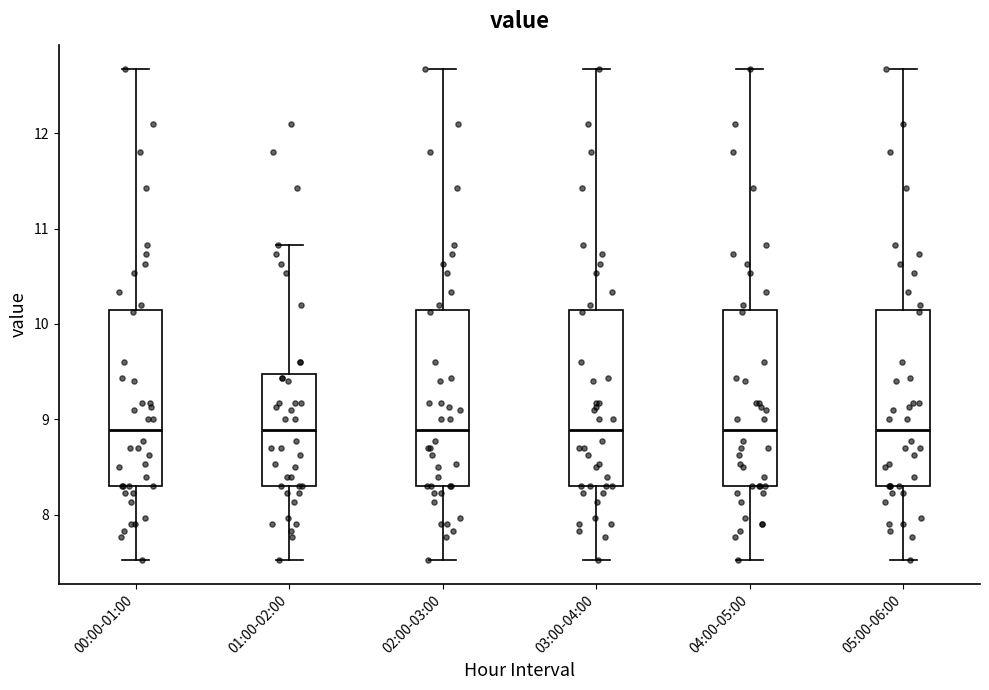

Reading left to right, transcribe this box plot: for each box, give where its median line is, the range the box spans, and where its two whiskers end, as read against the y-axis. The values are not printed on the chart, so give them approximately, as read against the axis.

00:00-01:00: median 8.9, box 8.3 to 10.1, whiskers 7.5 to 12.7
01:00-02:00: median 8.9, box 8.3 to 9.5, whiskers 7.5 to 10.8
02:00-03:00: median 8.9, box 8.3 to 10.1, whiskers 7.5 to 12.7
03:00-04:00: median 8.9, box 8.3 to 10.1, whiskers 7.5 to 12.7
04:00-05:00: median 8.9, box 8.3 to 10.1, whiskers 7.5 to 12.7
05:00-06:00: median 8.9, box 8.3 to 10.1, whiskers 7.5 to 12.7